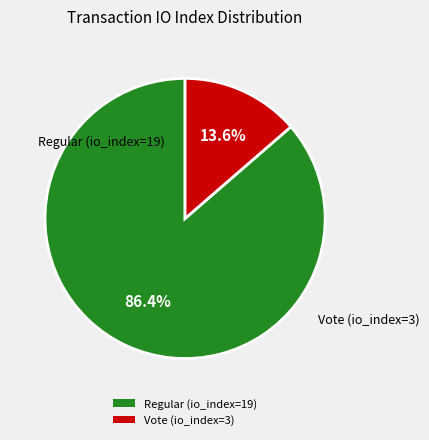

To the nearest percent, what percentage of the pie is Regular (io_index=19)?

86%